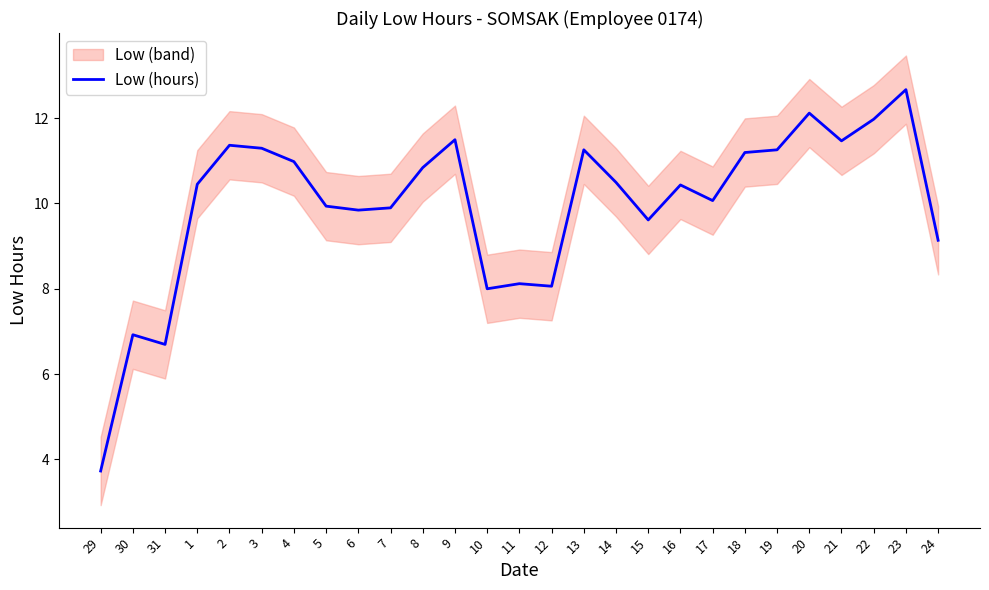

Does the chart display data point markers on the line(s)?

No